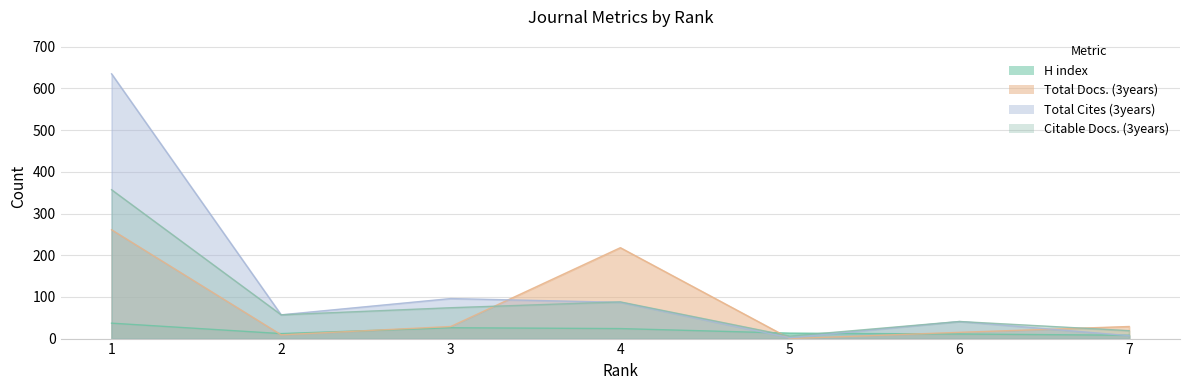

What is the difference between the Citable Docs. (3years) values at 5 and 6?

35